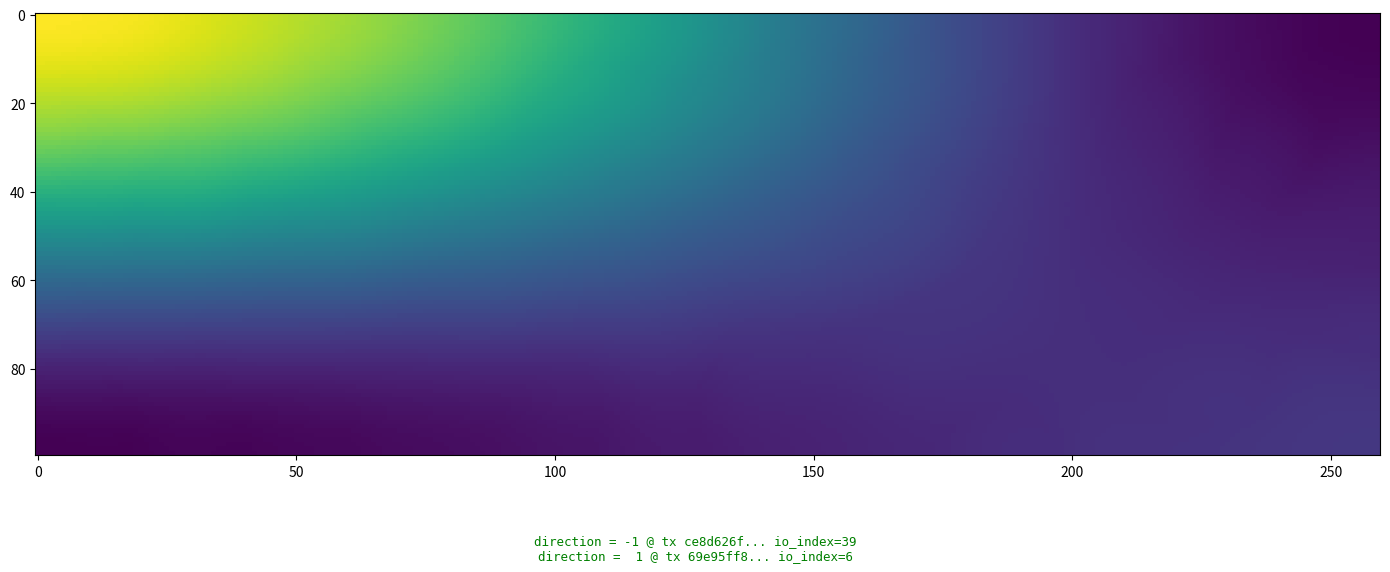

Which series changed the most between -1 and 1?

ce8d626f4c494fa8cee6eacd9b1e6da48aad1c3